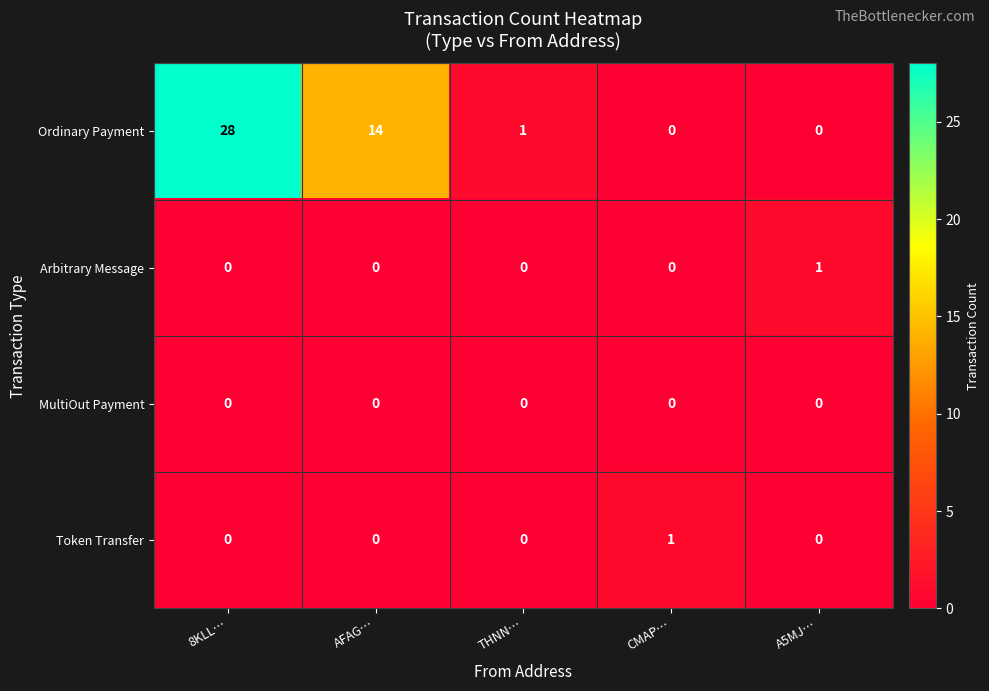

Which label corresponds to the largest value in the chart?

8KLL…